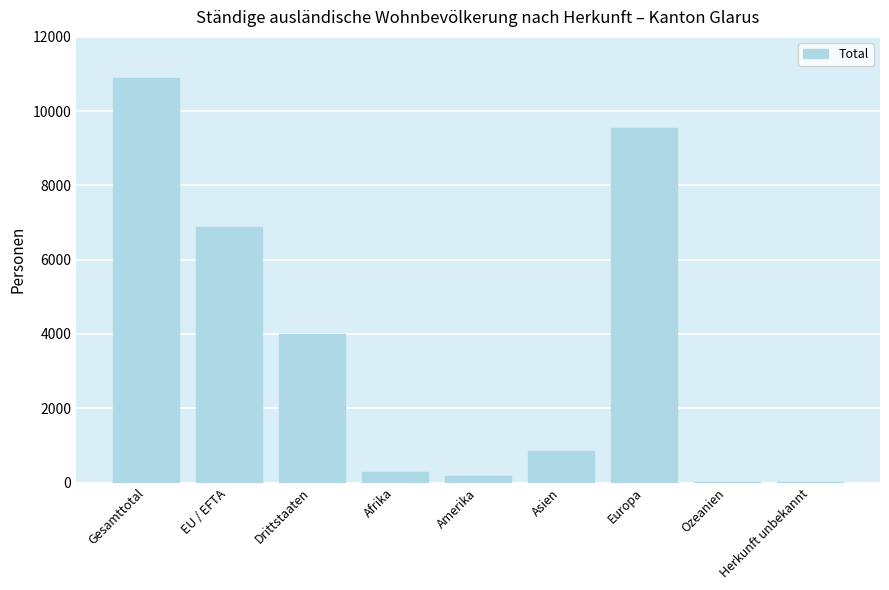

The value at Gesamttotal is 10885. True or false?

True